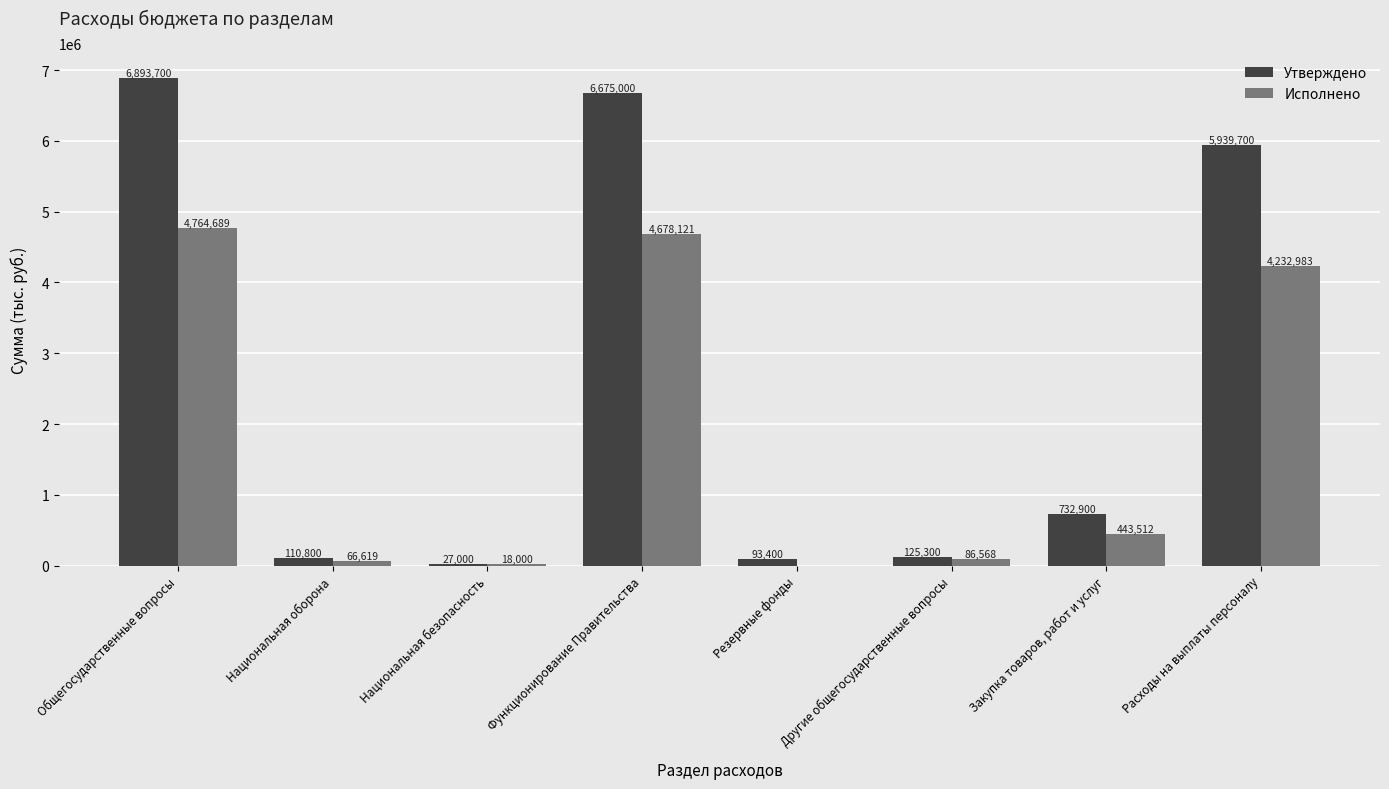

Which series has the widest spread of values?

Утверждено